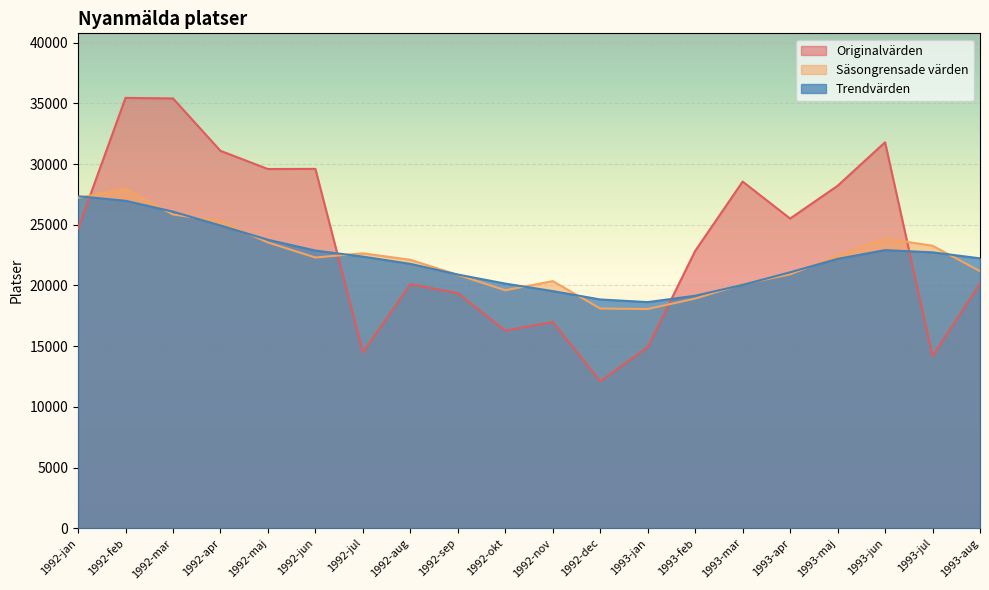

Between which two adjacent categories do Säsongrensade värden and Trendvärden first intersect?

1992-jan and 1992-feb